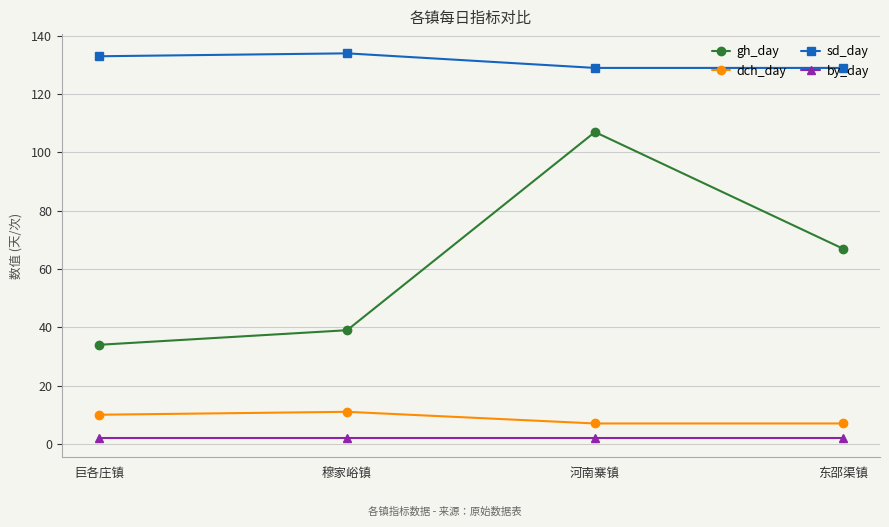

True or false: dch_day and sd_day intersect in this chart.

False